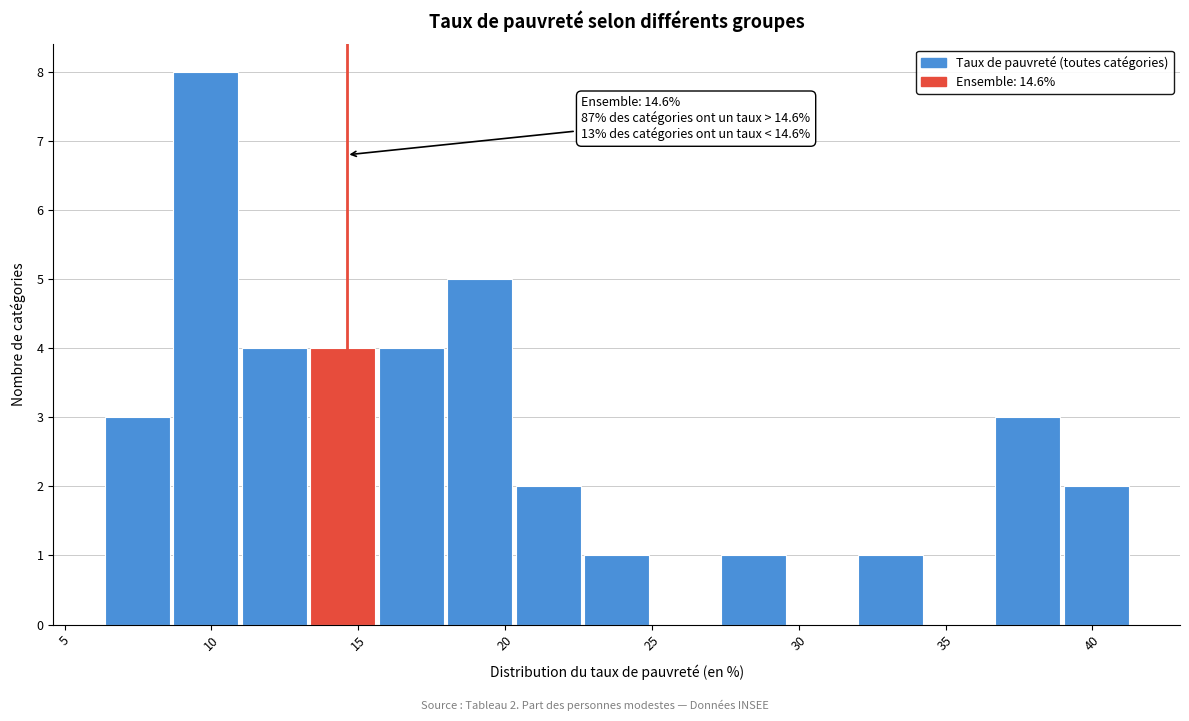

Over which range of the x-axis is the bar tallest?

8.5 to 11.0